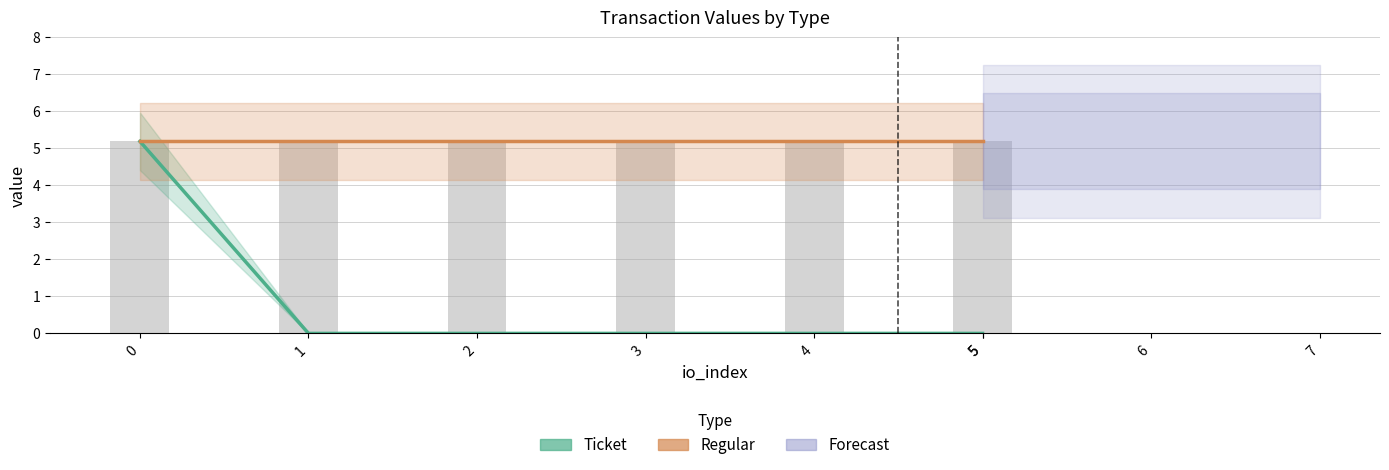

Is it true that Ticket equals 2.4 at 1?

False